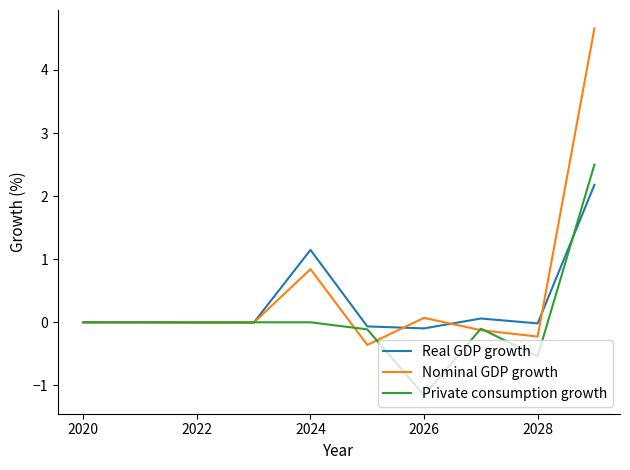

What is the minimum value for Private consumption growth?

-1.2